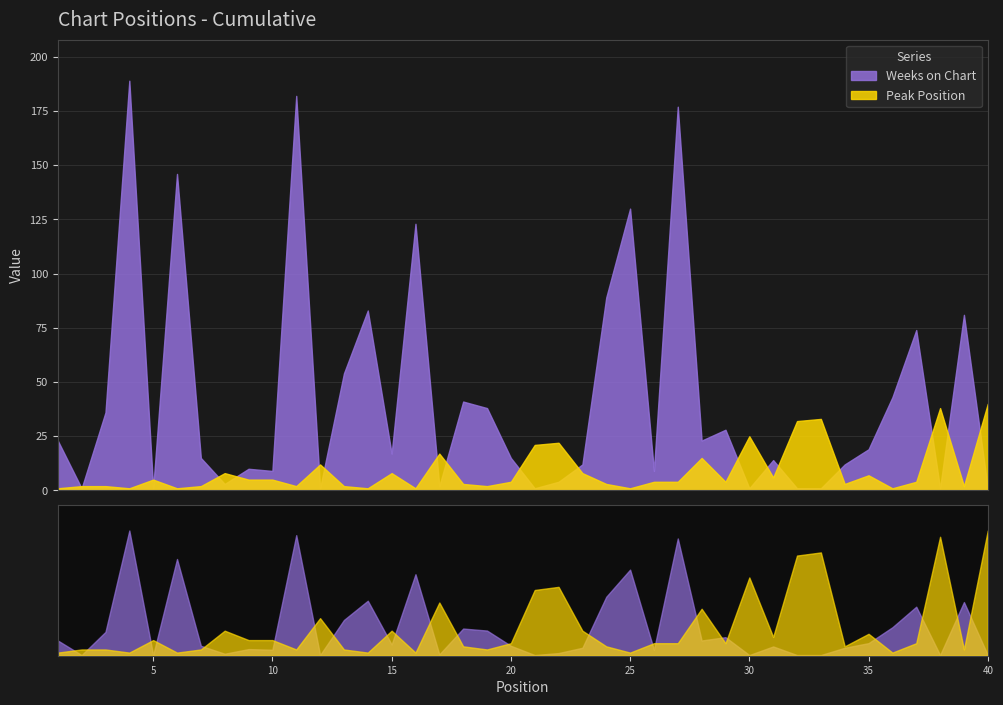

After their last crossing, which series has the higher values: Weeks on Chart or Peak Position?

Peak Position